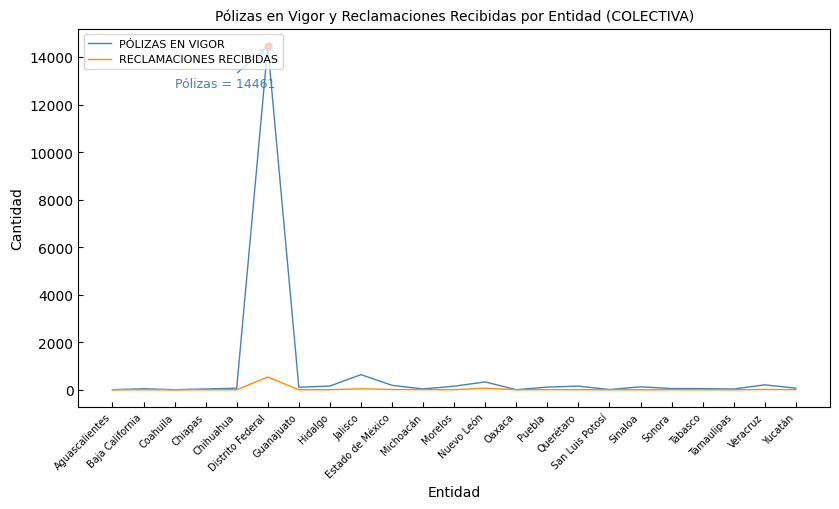

What position from the left is Tamaulipas?

21